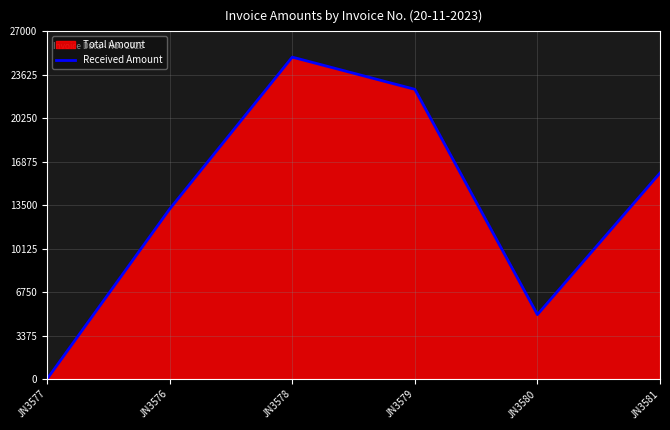

What is the sum of the values at JN3576 and JN3580?

18200